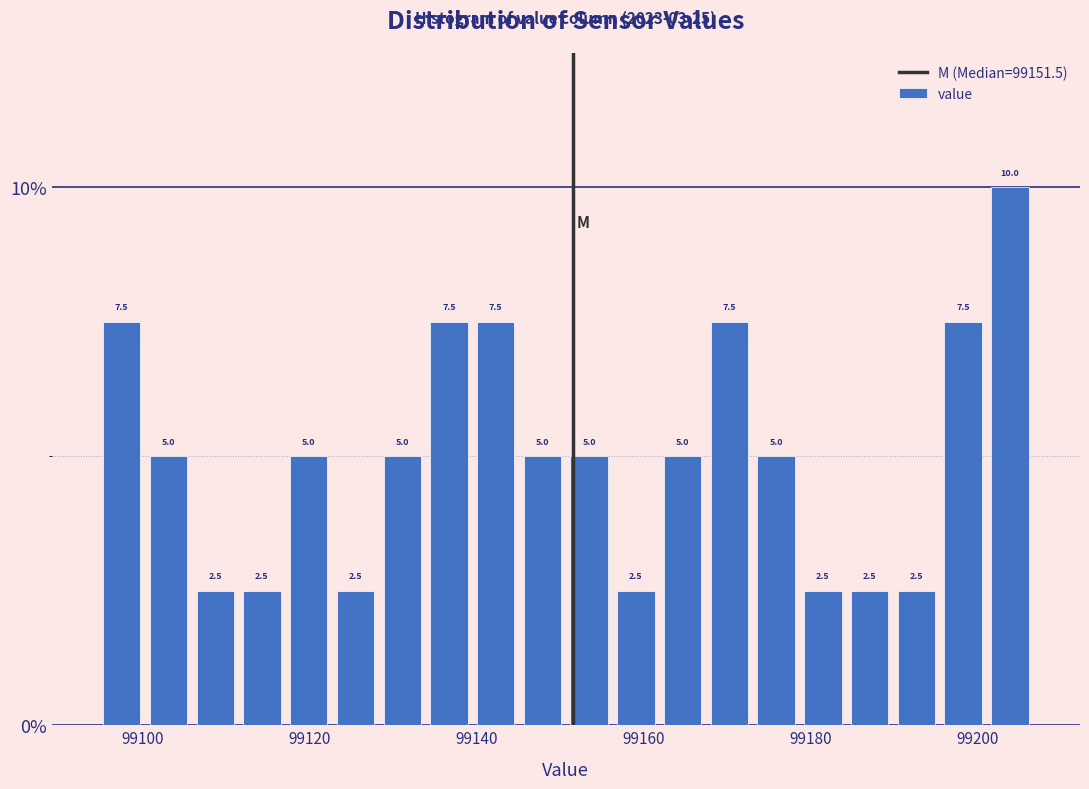

Read against the x-axis, roughly where is the centre of the tallest bar?

99204